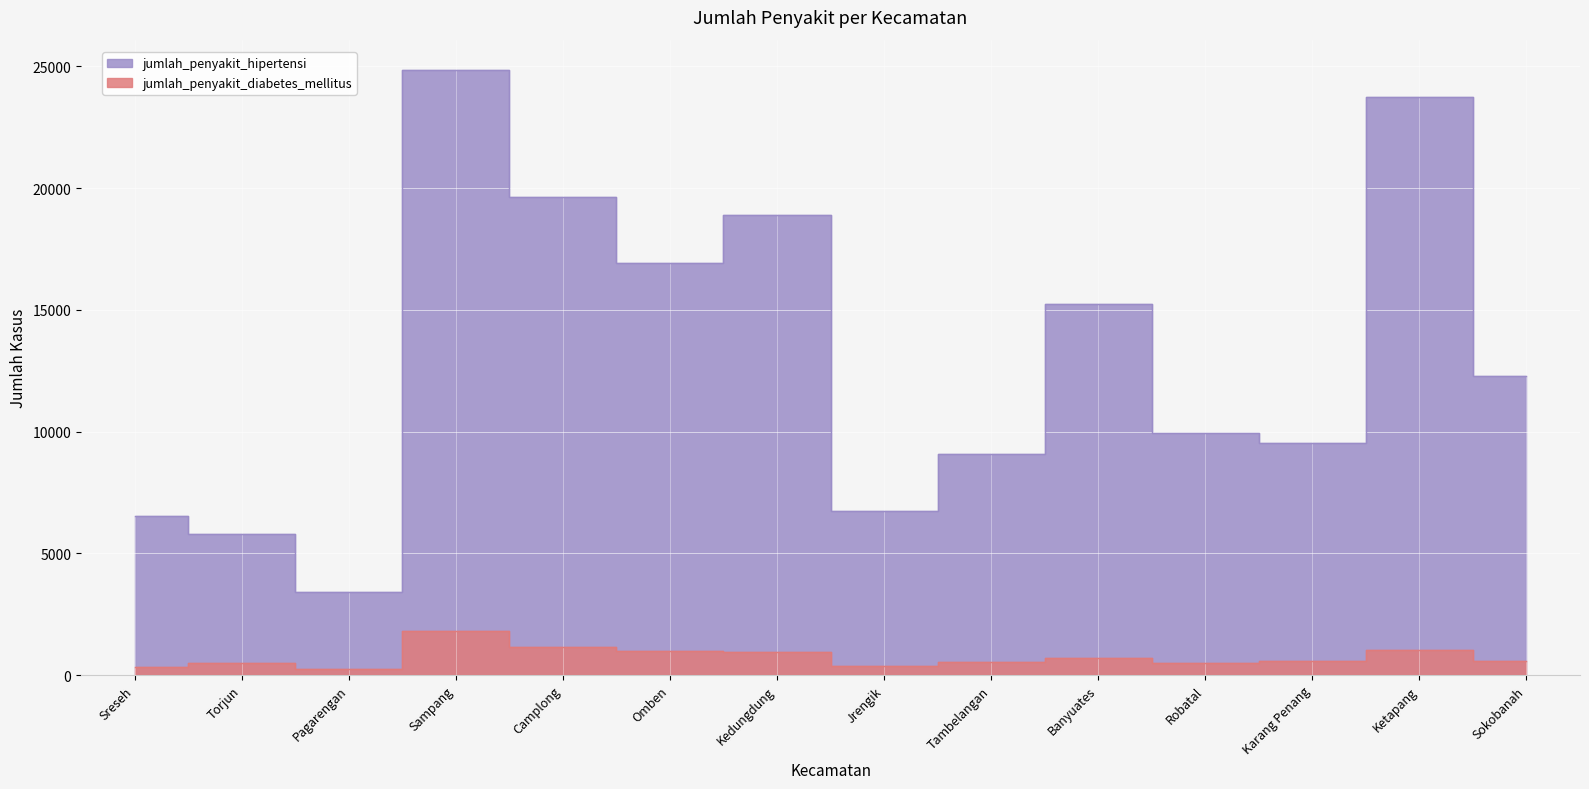

Count the number of categories in the chart.

14